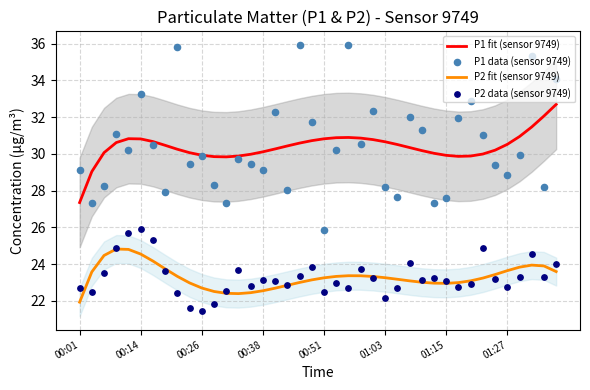

What are all the series names shown in the legend?

P1 fit (sensor 9749), P2 fit (sensor 9749), P1 data (sensor 9749), P2 data (sensor 9749)